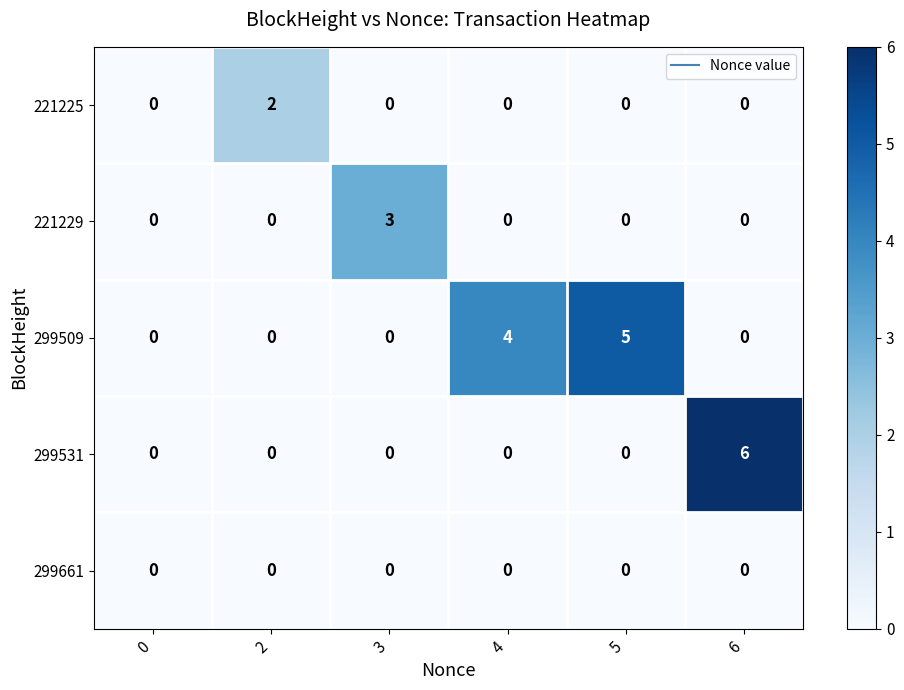

What is the difference between the highest and lowest values at 3?

3